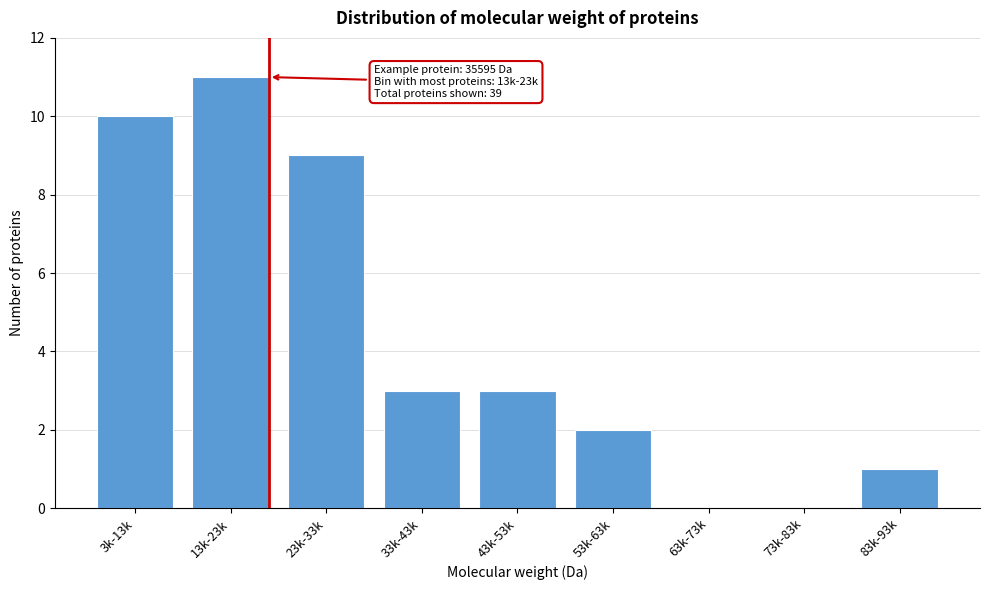

Reading left to right, what are all the values shown in this chart?

3k-13k=10	13k-23k=11	23k-33k=9	33k-43k=3	43k-53k=3	53k-63k=2	63k-73k=0	73k-83k=0	83k-93k=1